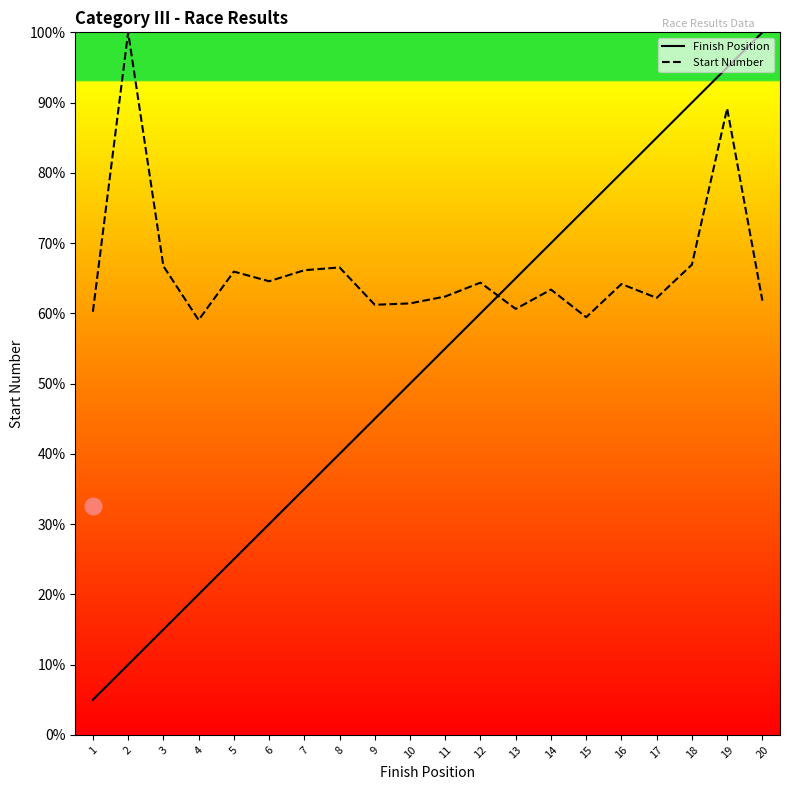

Which series ends up on top after the final intersection of Finish Position and Start Number?

Finish Position